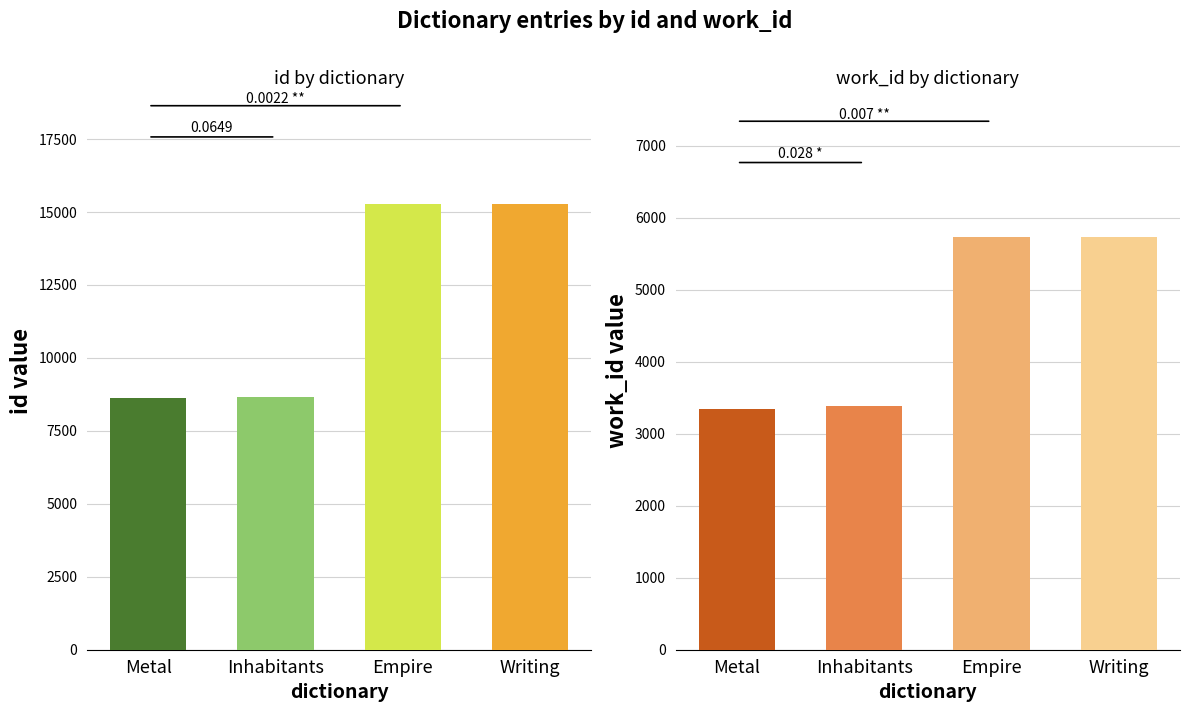

List the series in order of their overall mean, highest first.

id, work_id